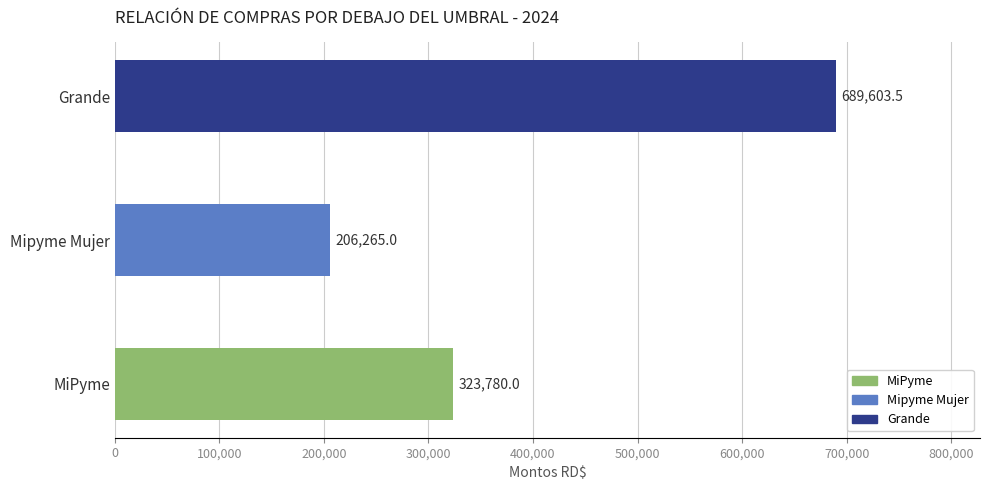

What is the ratio of the value at Grande to the value at Mipyme Mujer?

3.3